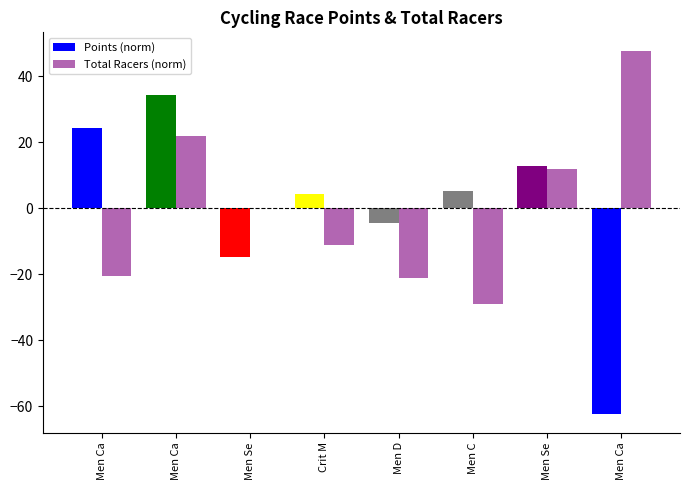

Is the value of Total Racers (norm) at Men Ca greater than the value of Points (norm) at Men Se?

No